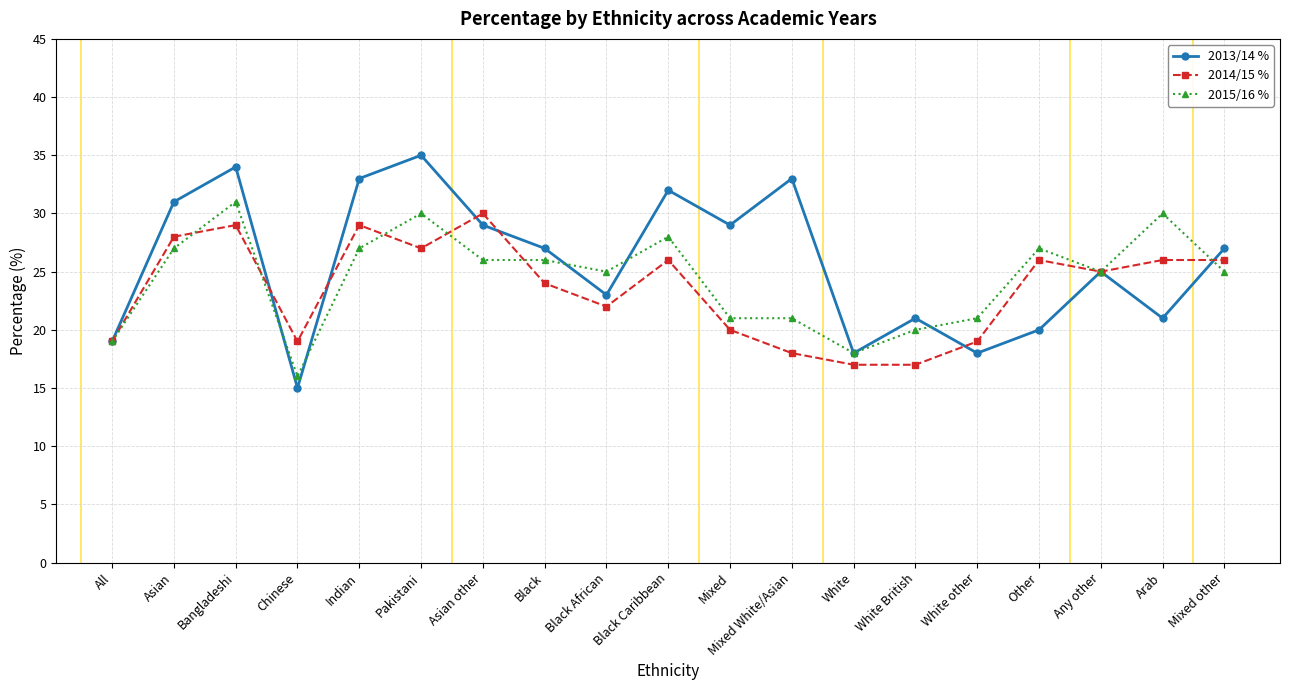

The value of 2015/16 % at Black Caribbean is 6. True or false?

False